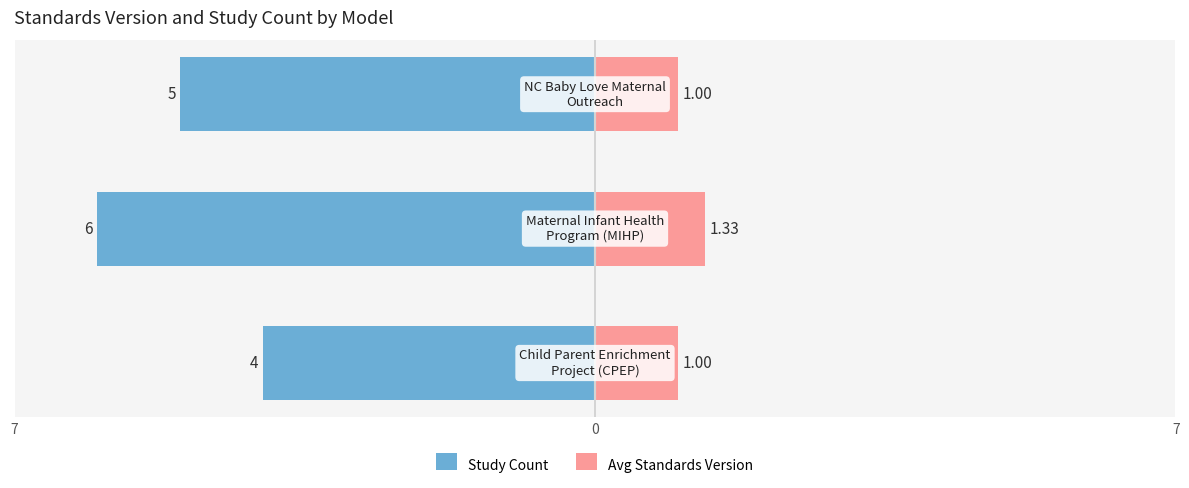

What is the approximate value of Study Count at 7?

5.0